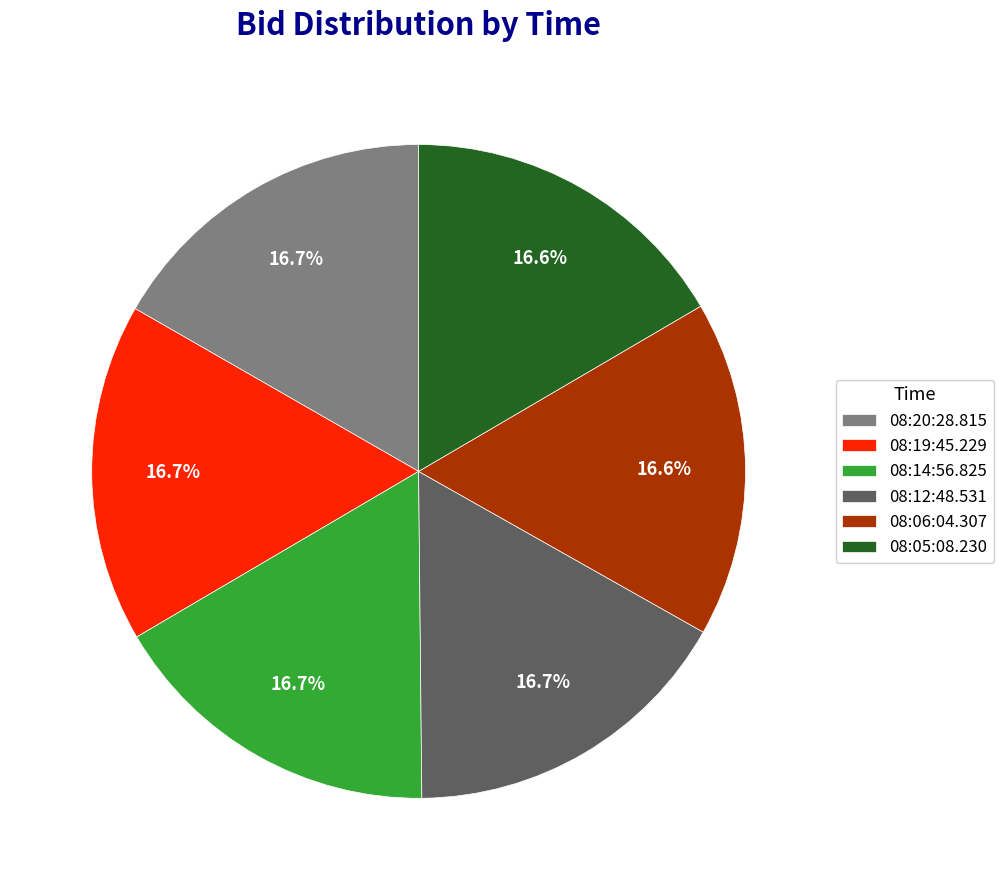

Is 08:19:45.229 the majority of the pie?

No